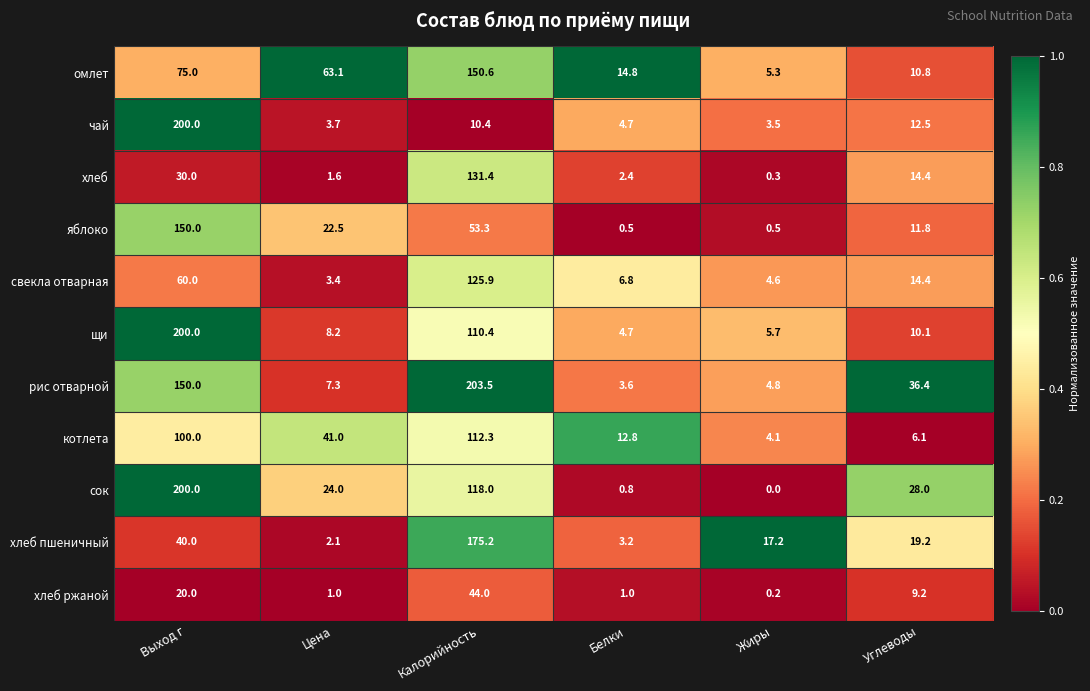

What is the sum of all щи values?

339.1